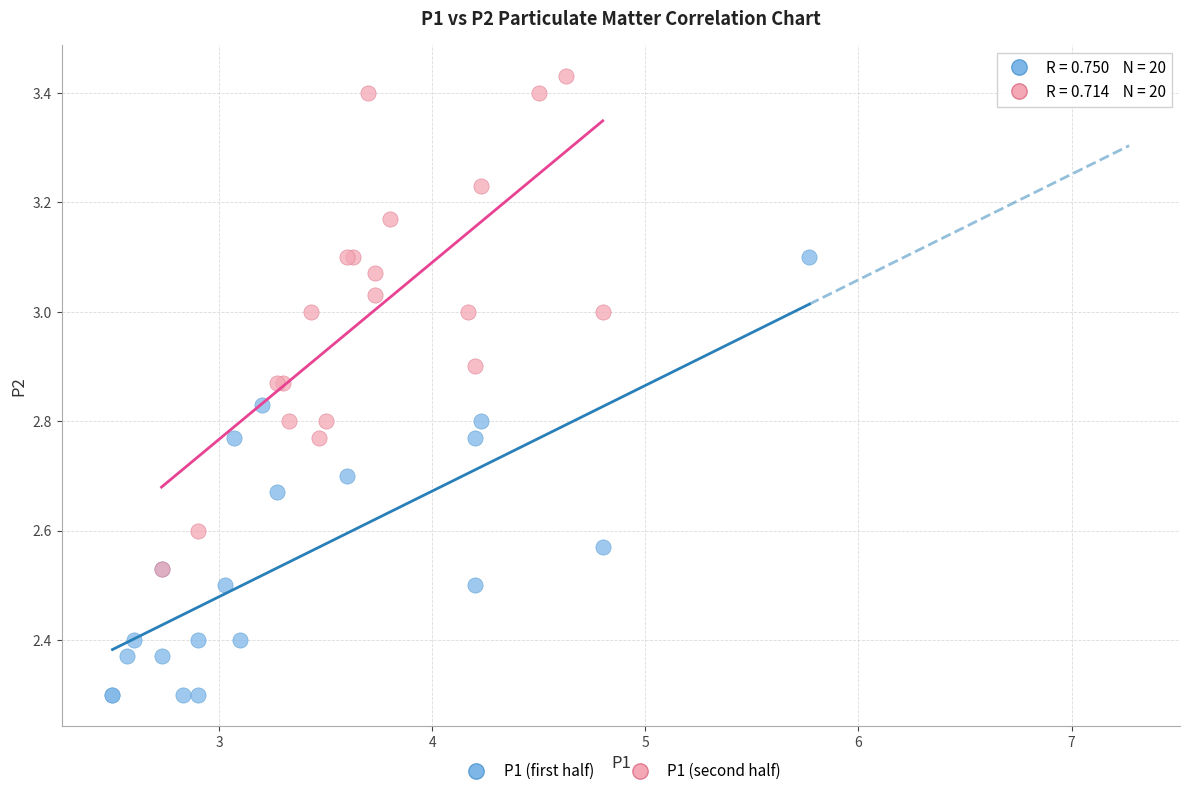

Which series has the largest Y range (max minus min)?

P1 (second half)